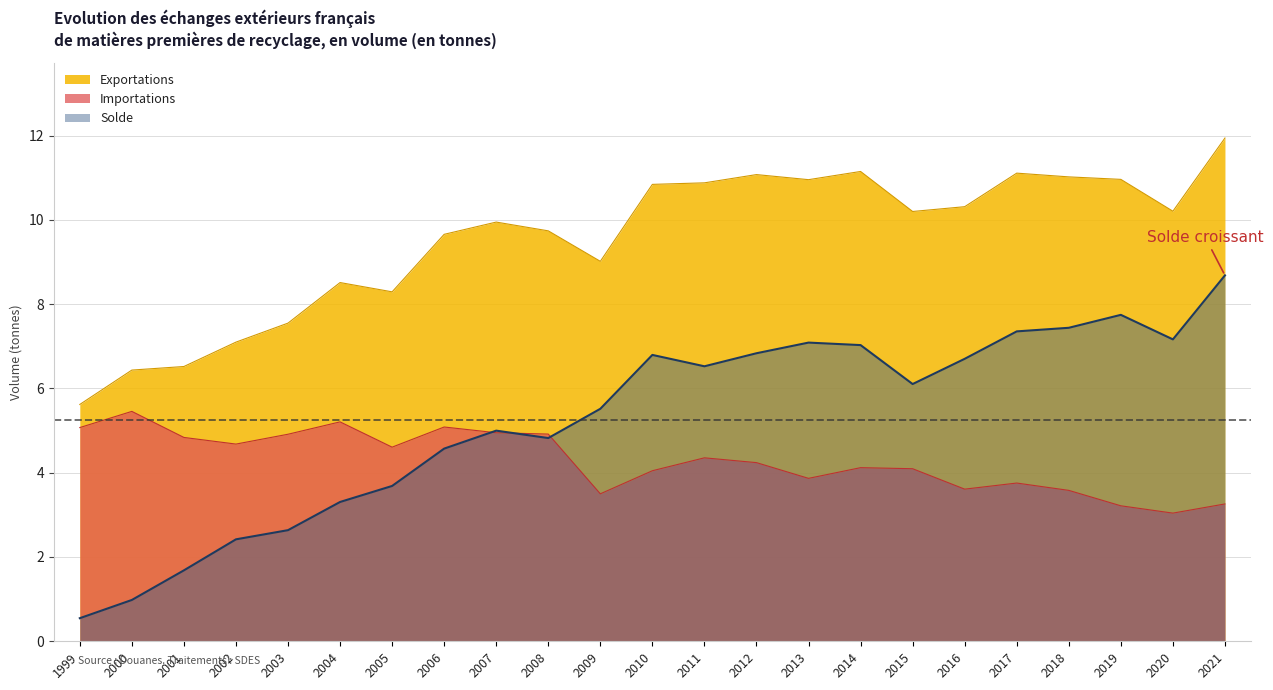

Which series ends up on top after the final intersection of Solde and Importations?

Solde